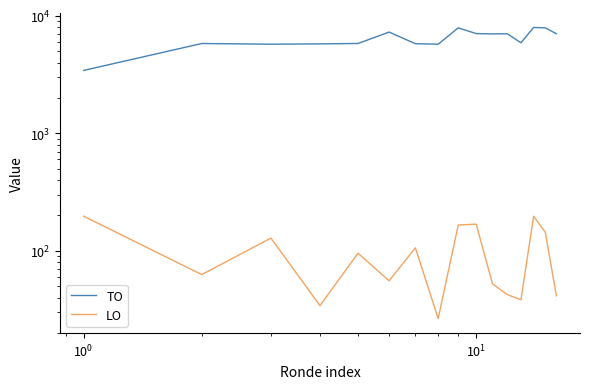

How many values in the LO series exceed 95?

8